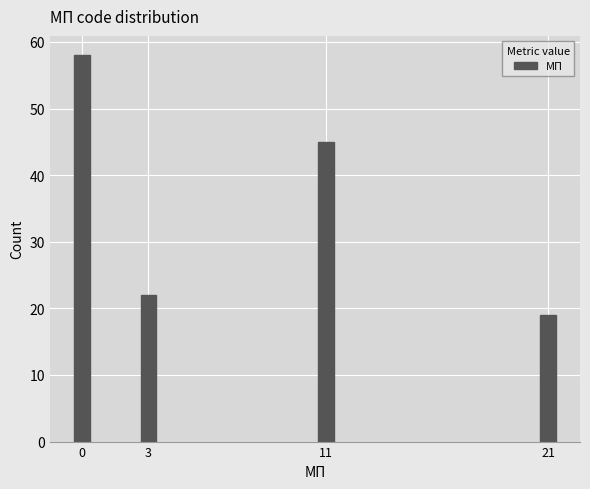

Reading left to right, what are all the values shown in this chart?

0=58	3=22	11=45	21=19